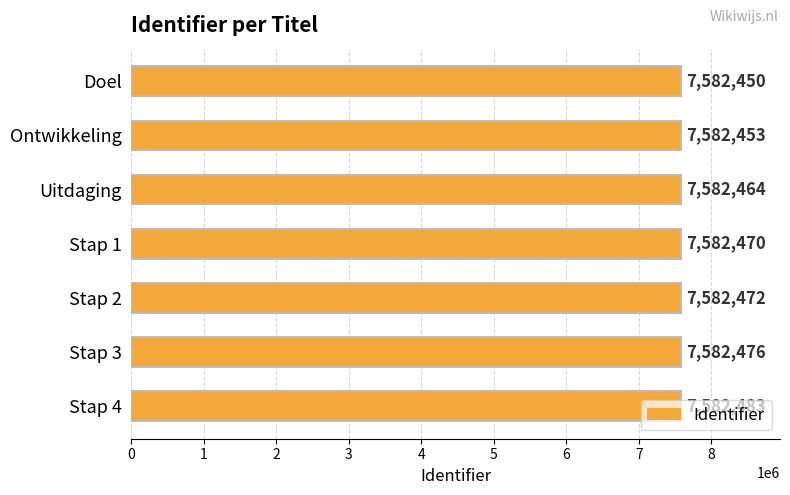

List the labels in order of value, largest first.

Stap 4, Stap 3, Stap 2, Stap 1, Uitdaging, Ontwikkeling, Doel